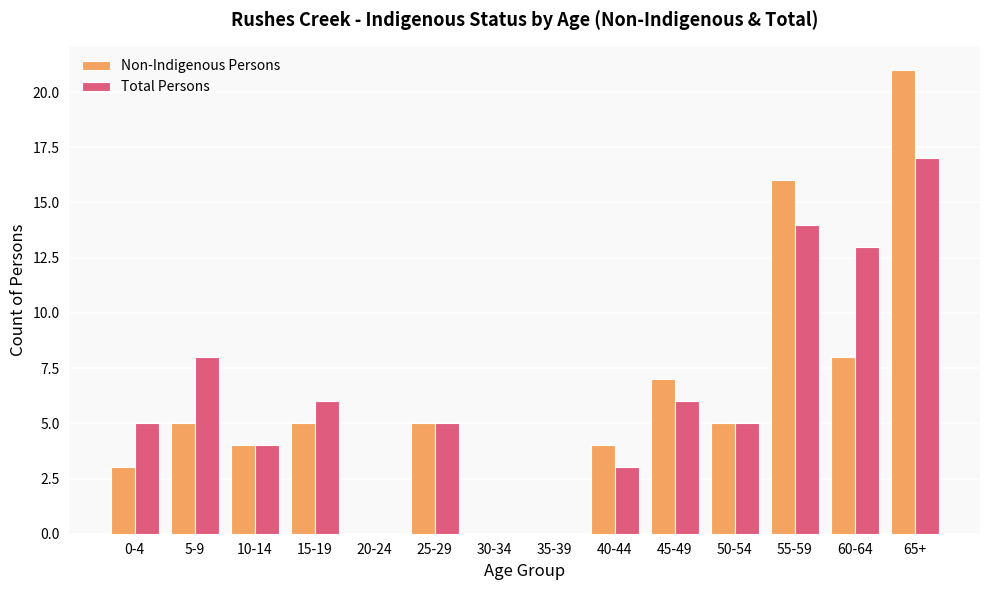

Reading left to right, extract all data points from this chart.

Non-Indigenous Persons: 3	5	4	5	0	5	0	0	4	7	5	16	8	21
Total Persons: 5	8	4	6	0	5	0	0	3	6	5	14	13	17